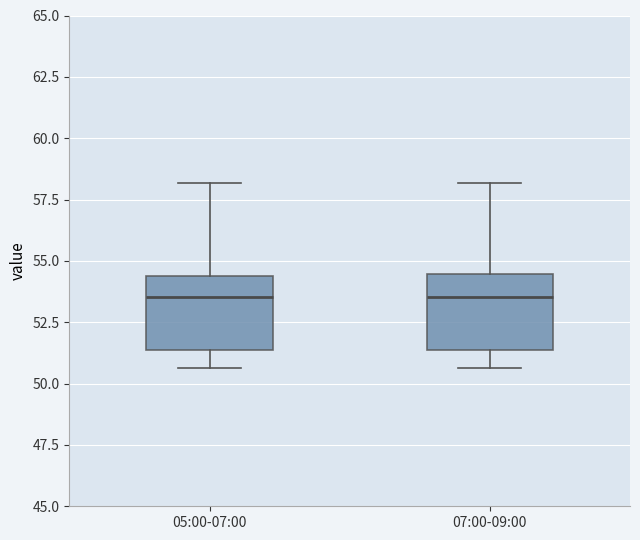

Reading left to right, transcribe this box plot: for each box, give where its median line is, the range the box spans, and where its two whiskers end, as read against the y-axis. The values are not printed on the chart, so give them approximately, as read against the axis.

05:00-07:00: median 53.5, box 51.5 to 54.5, whiskers 50.5 to 58.0
07:00-09:00: median 53.5, box 51.5 to 54.5, whiskers 50.5 to 58.0